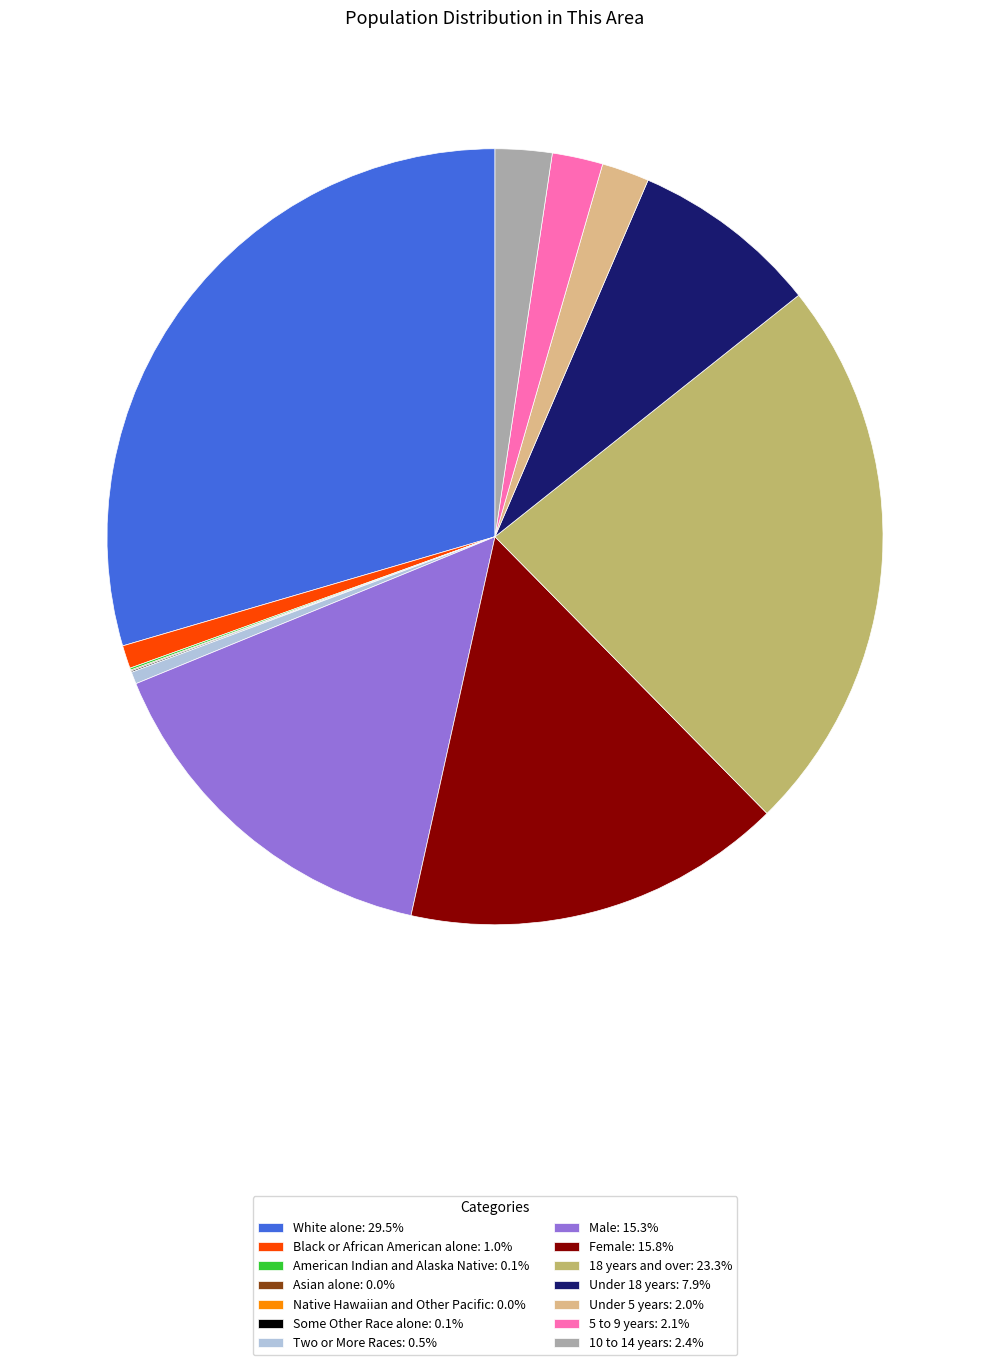

Does White alone: 29.5% represent more than half of the total?

No